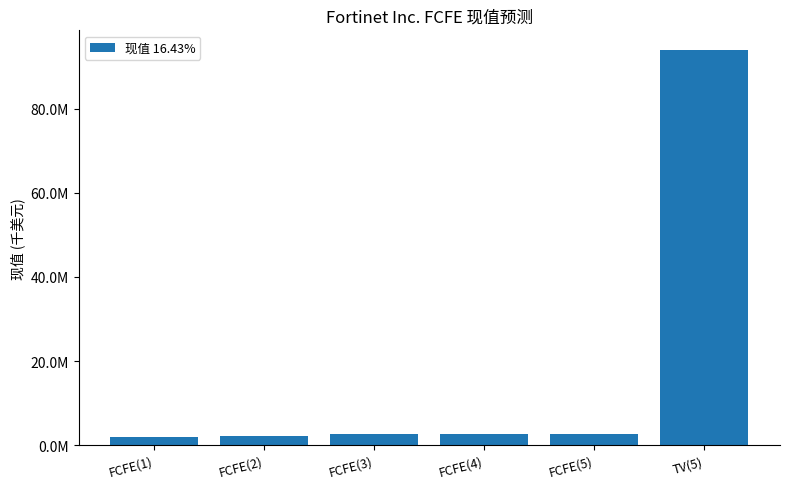

Does the chart contain any negative values?

No